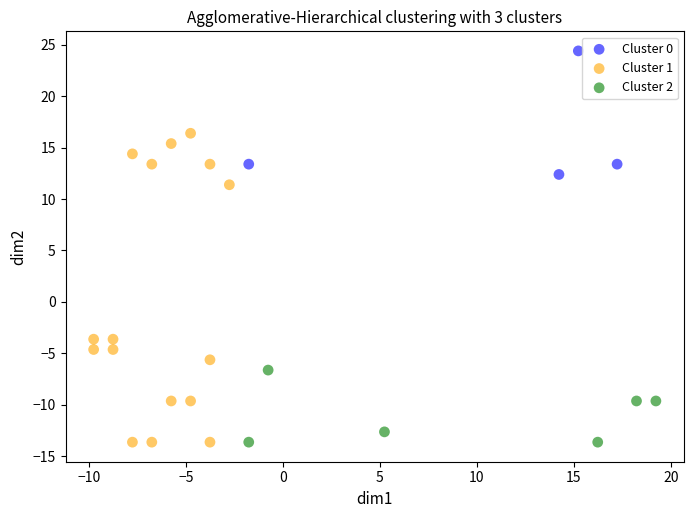

Which series contains the highest Y value?

Cluster 0